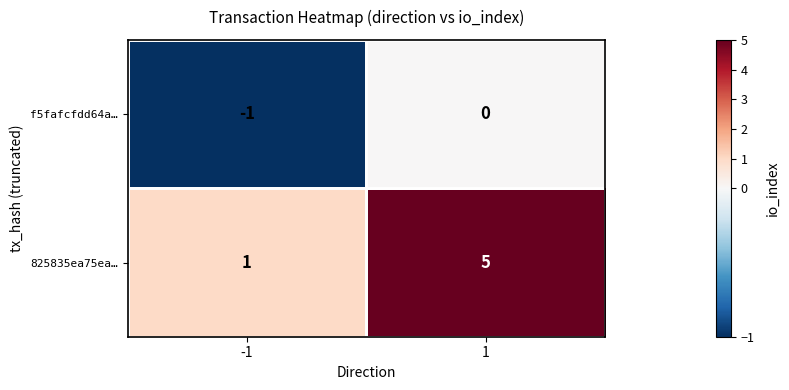

At 1, list the series in order from smallest to largest.

f5fafcfdd64a…, 825835ea75ea…